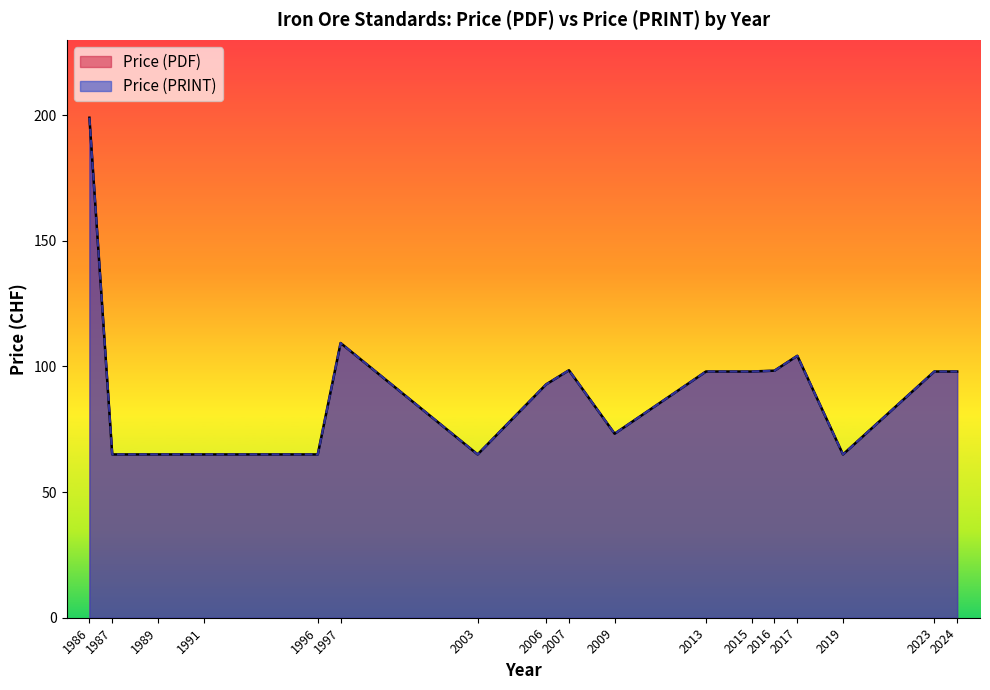

What is the average value of the Price (PDF) series?

92